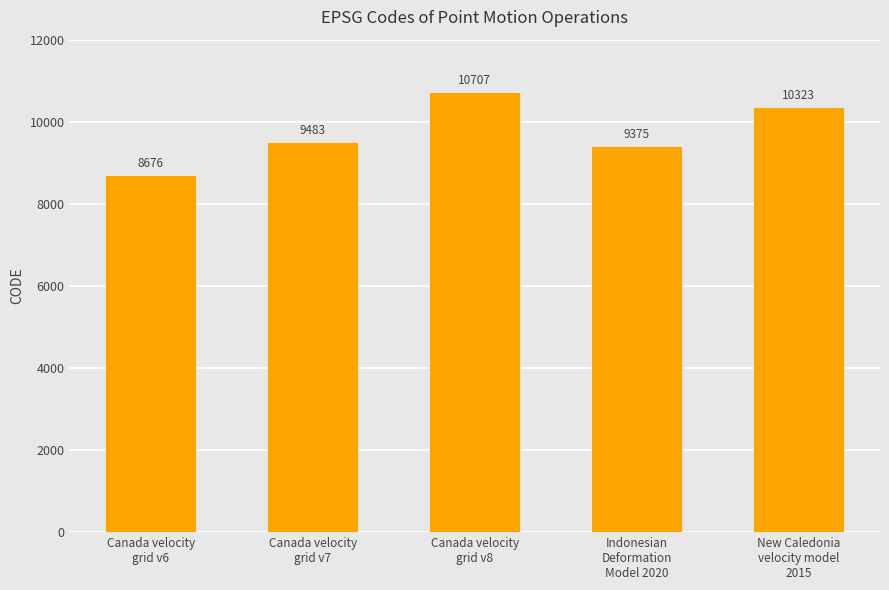

What is the greatest value displayed?

10707